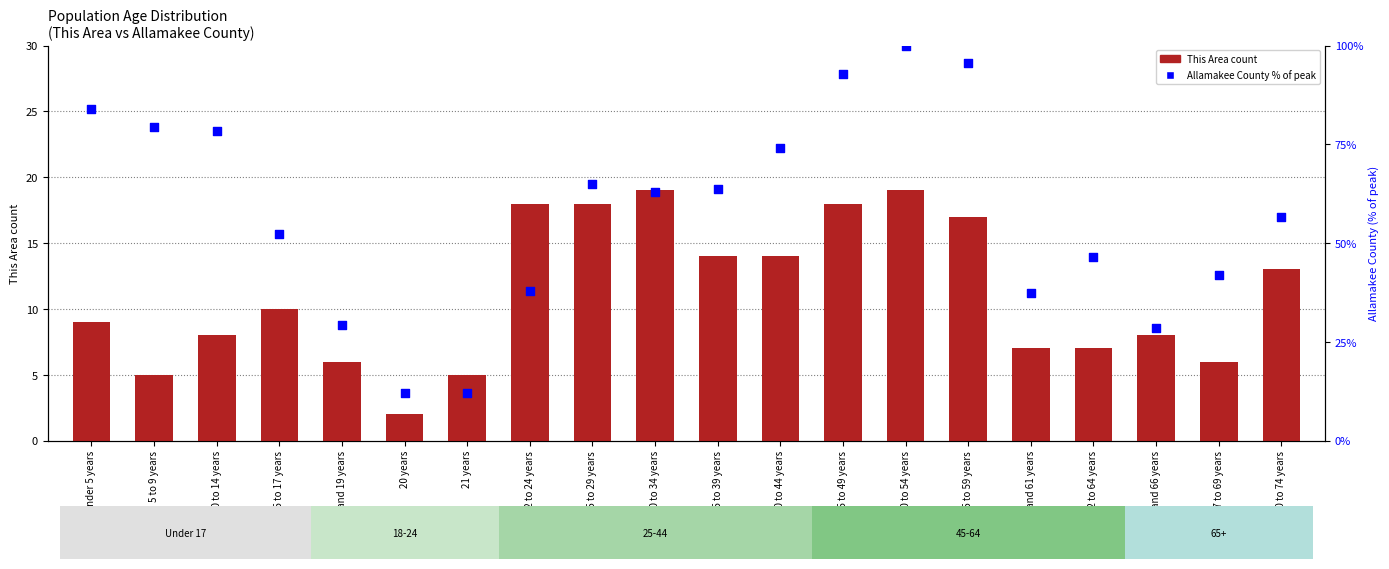

Which series reaches the minimum Y coordinate?

This Area count